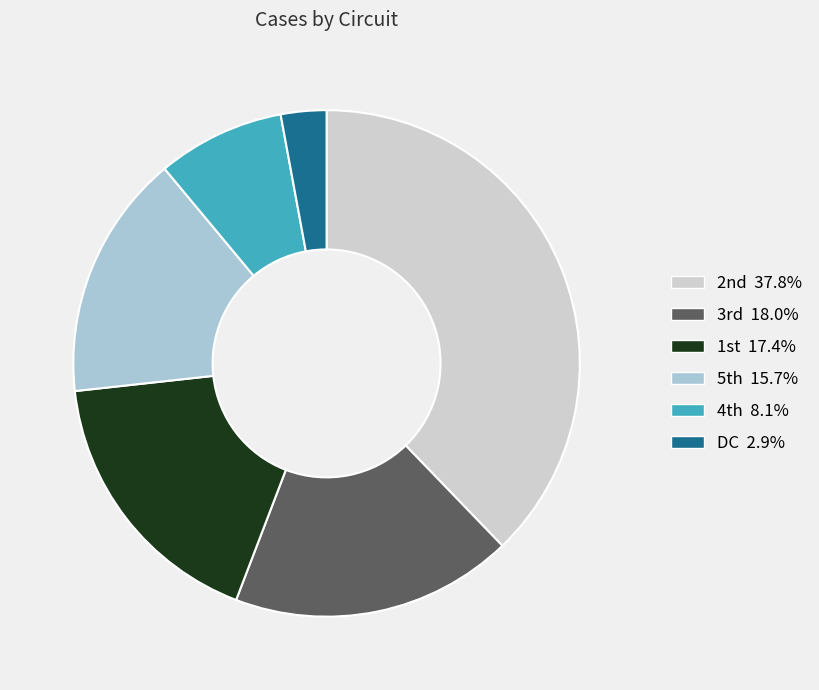

Count the number of slices in the pie.

6